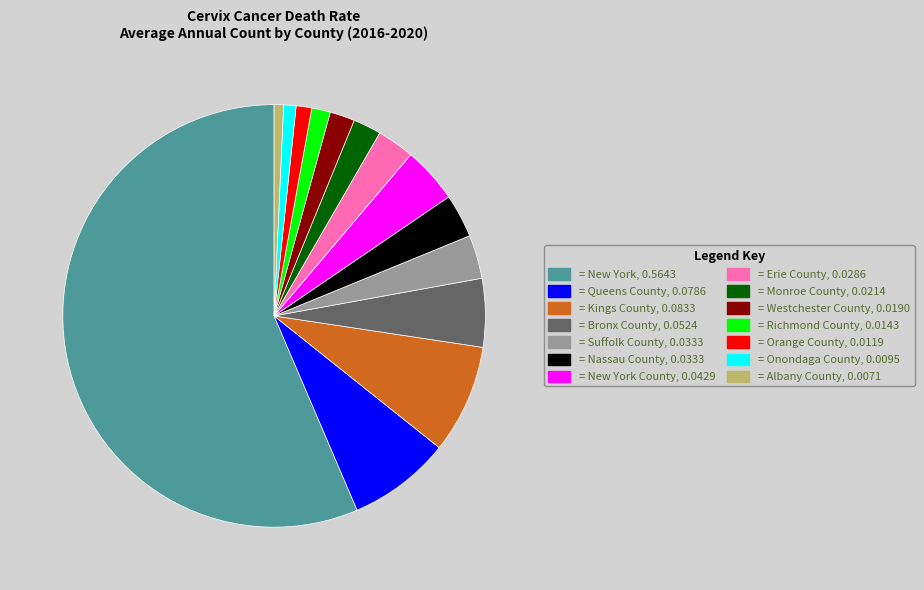

Is there a majority slice in this chart?

Yes